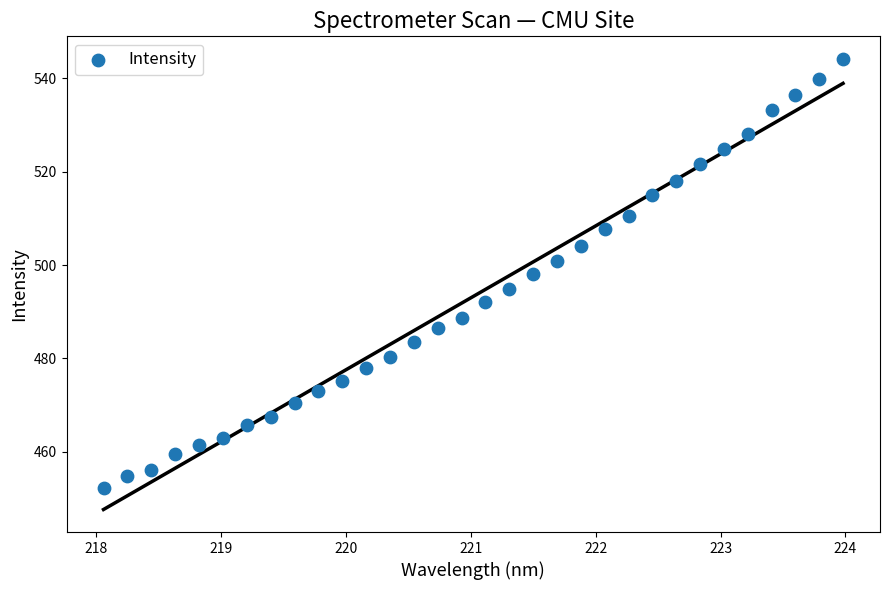

What is the range of X values (max minus min)?

5.9